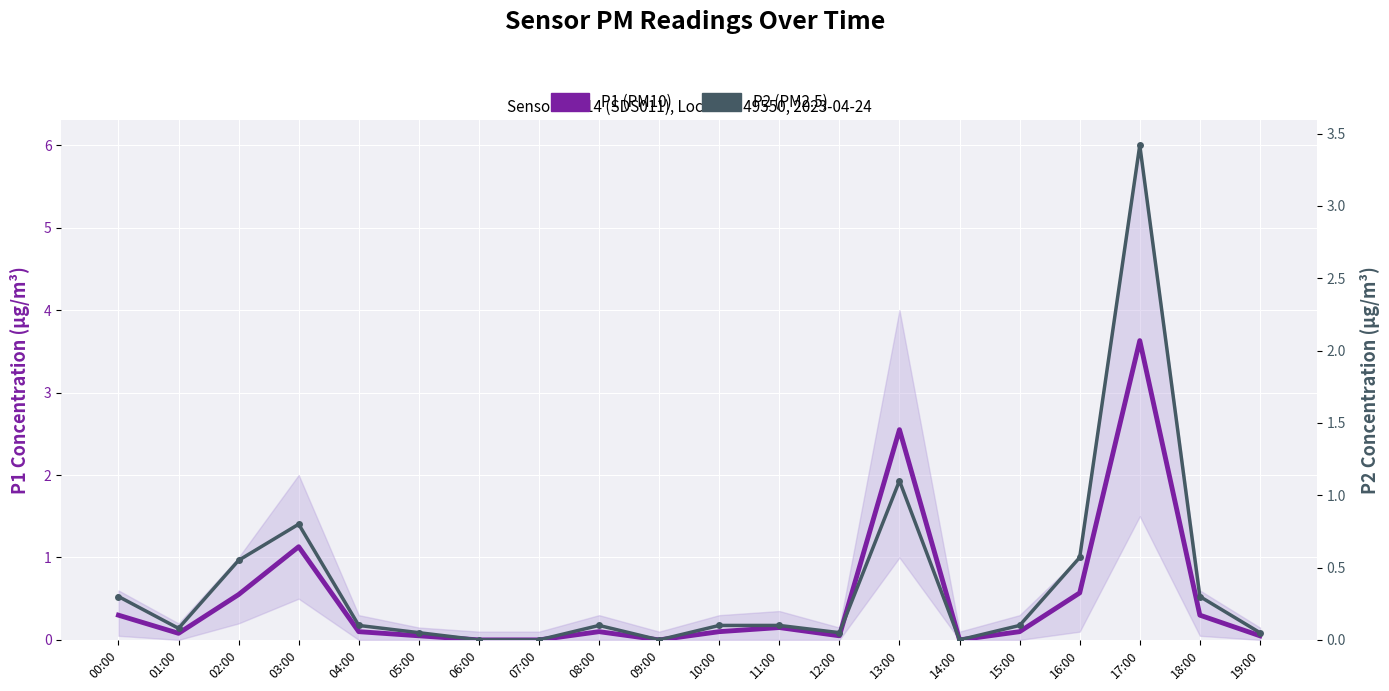

Which has a higher value, 19:00 or 07:00?

19:00